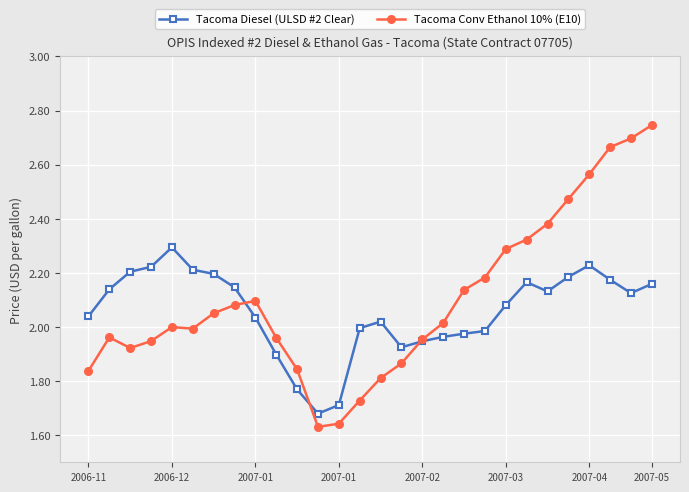

Rank the series by their average value, from lowest to highest.

Tacoma Diesel (ULSD #2 Clear), Tacoma Conv Ethanol 10% (E10)